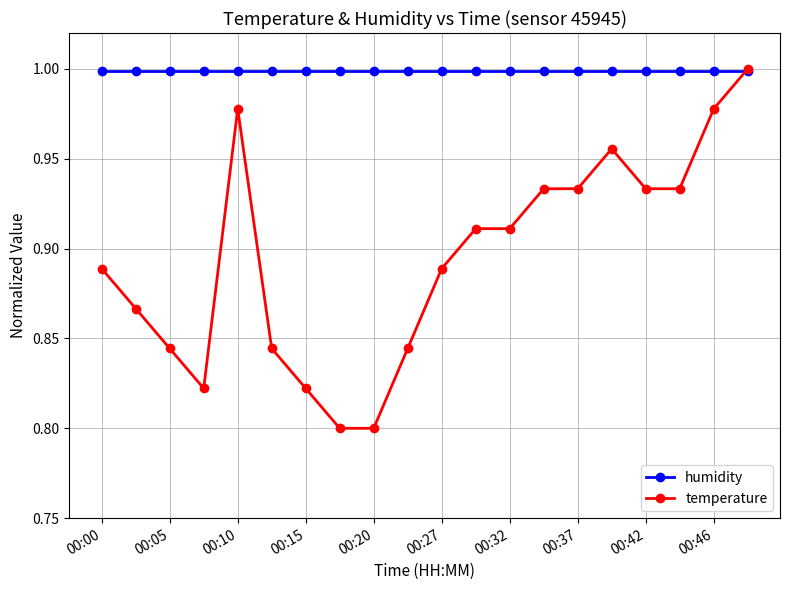

Which series has the largest total across all categories?

humidity